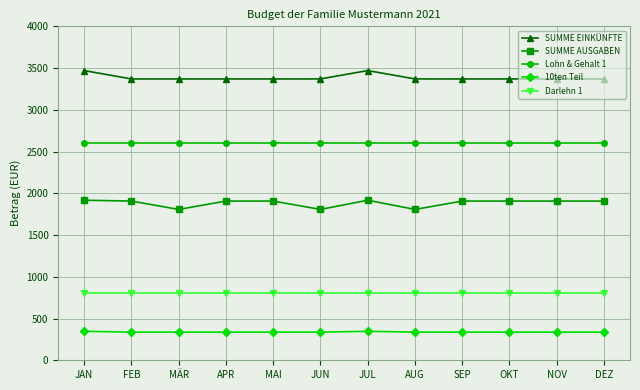

What is the minimum value shown in the chart?

337